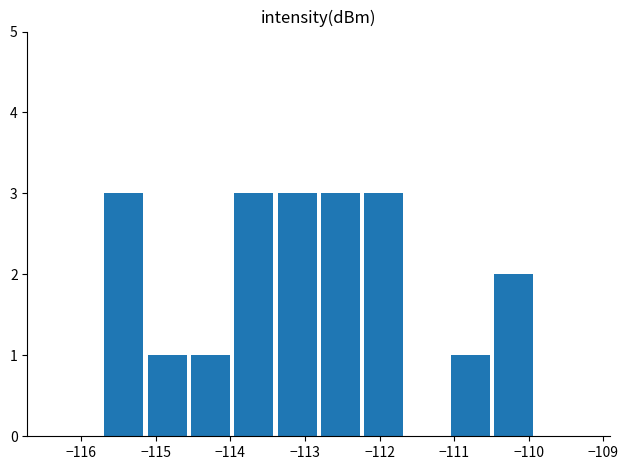

What is the sum of all values?

20